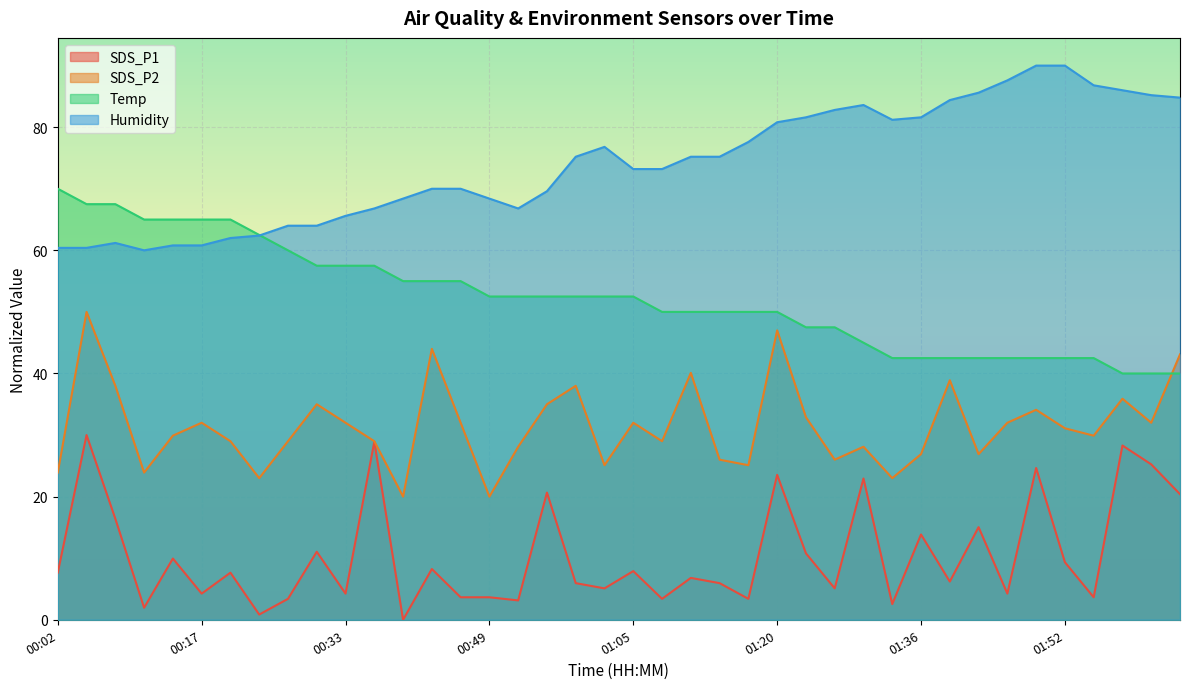

True or false: SDS_P1 and Humidity intersect in this chart.

False